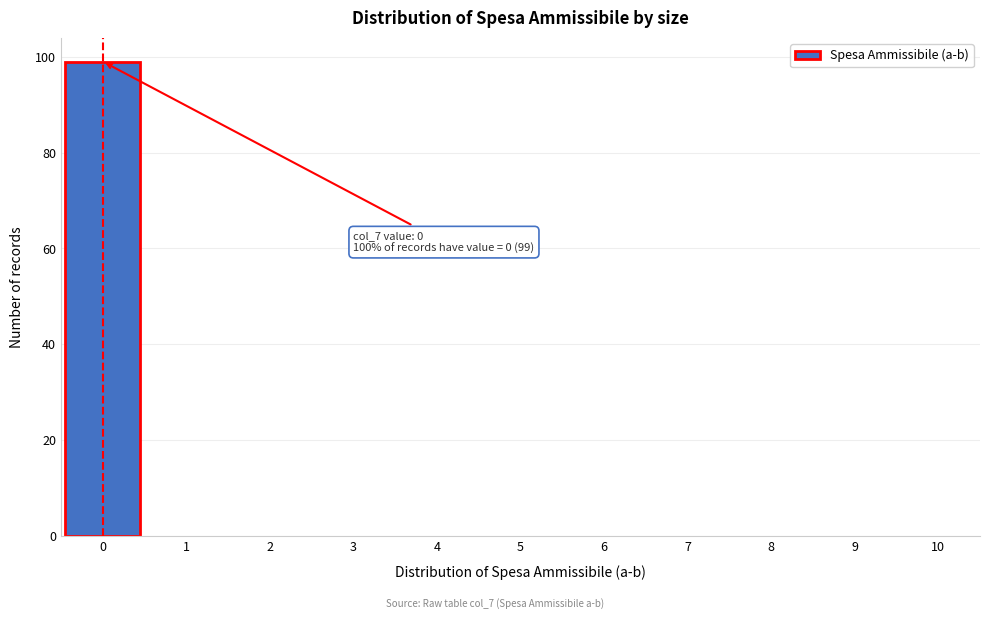

Over which range of the x-axis is the bar tallest?

-0.5 to 0.5